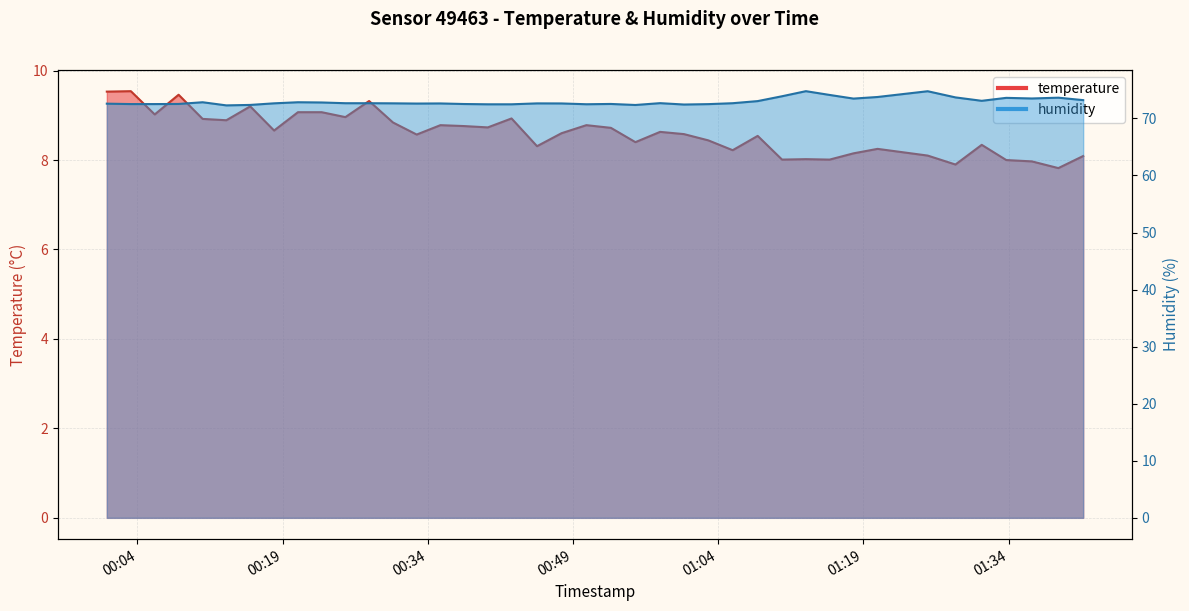

Rank the series at 00:19 from highest to lowest value.

humidity, temperature